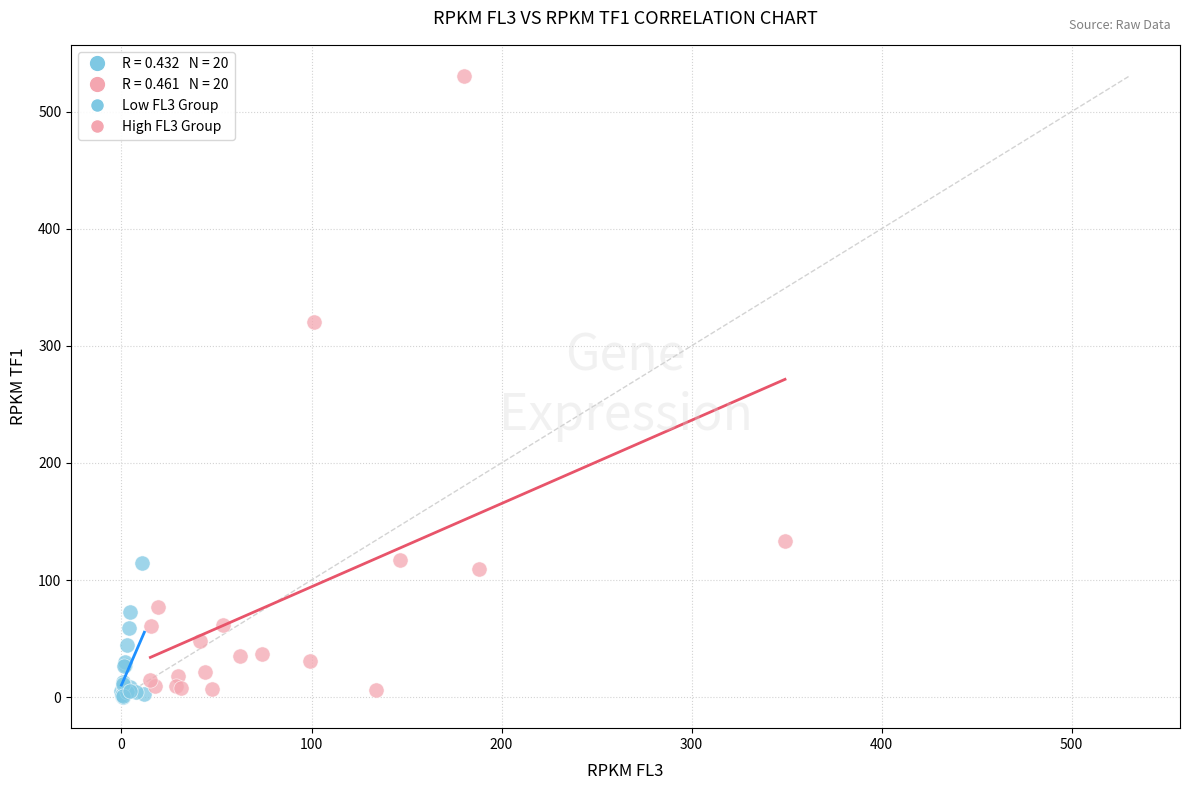

Which series has the widest spread of Y values?

High FL3 Group